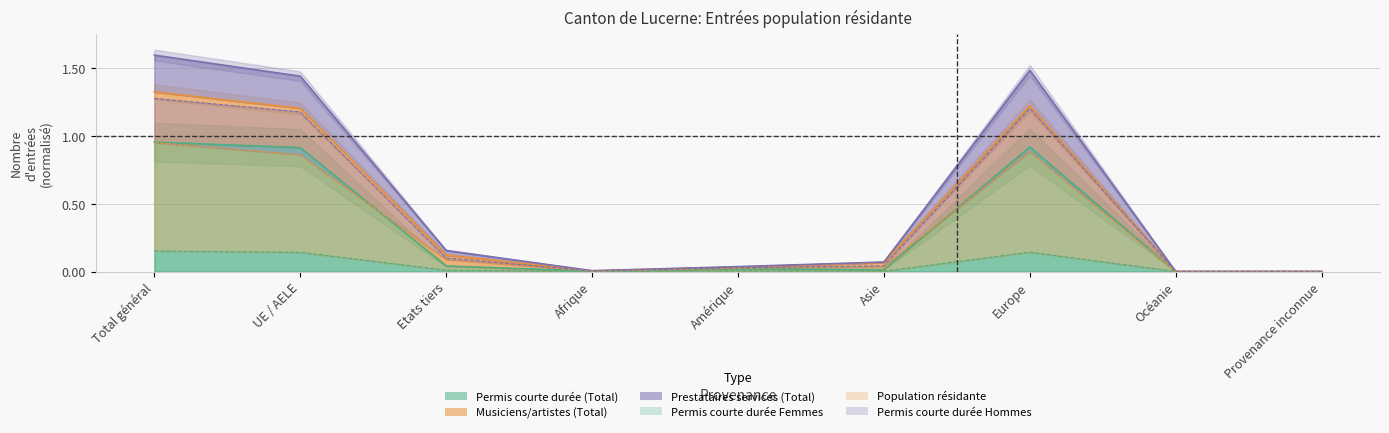

True or false: Musiciens artistes (Total) and Permis courte durée Hommes intersect in this chart.

False